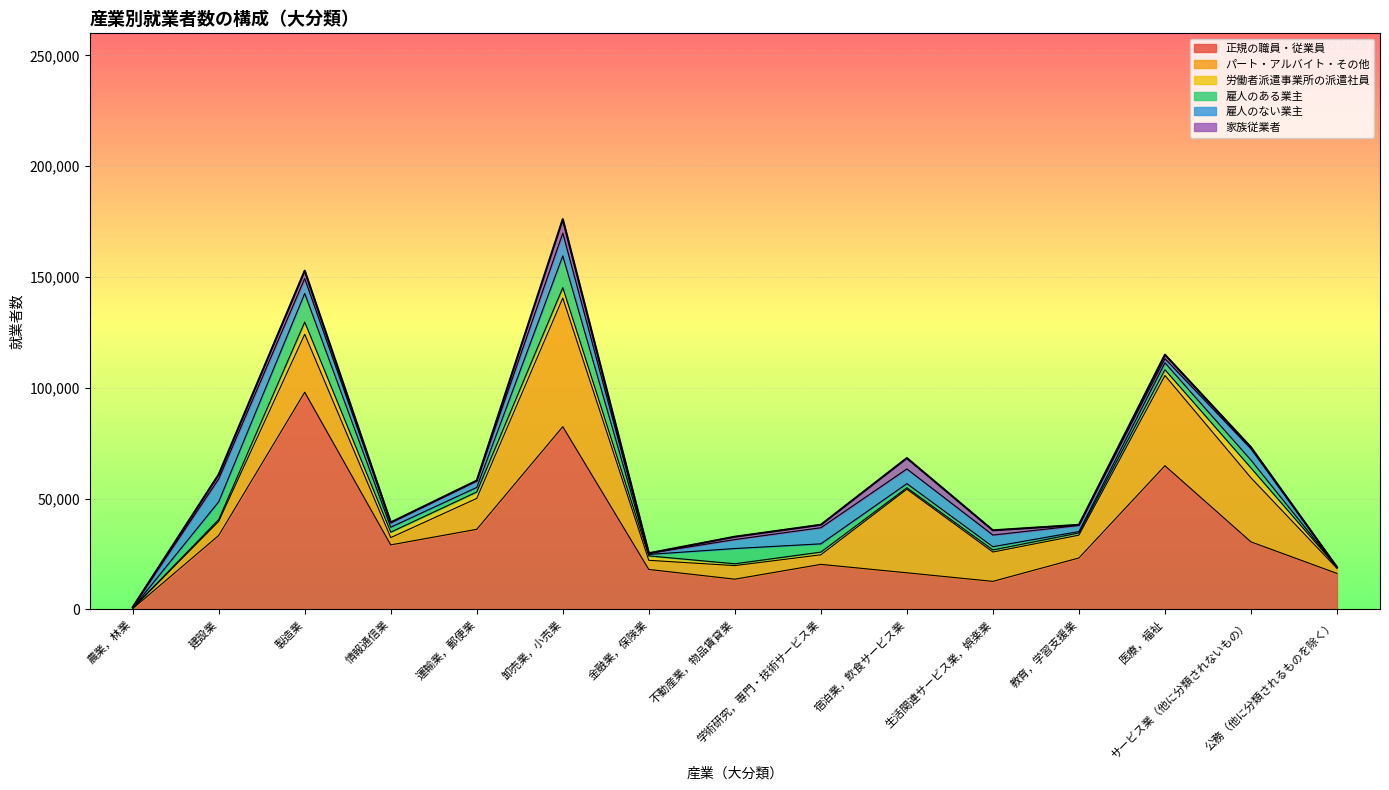

True or false: 労働者派遣事業所の派遣社員 and 雇人のない業主 cross at least once.

True